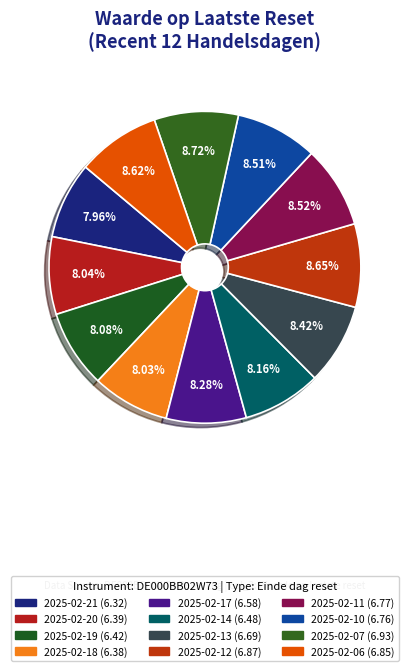

Combined, what portion of the pie is 2025-02-19 and 2025-02-20?

16.1%